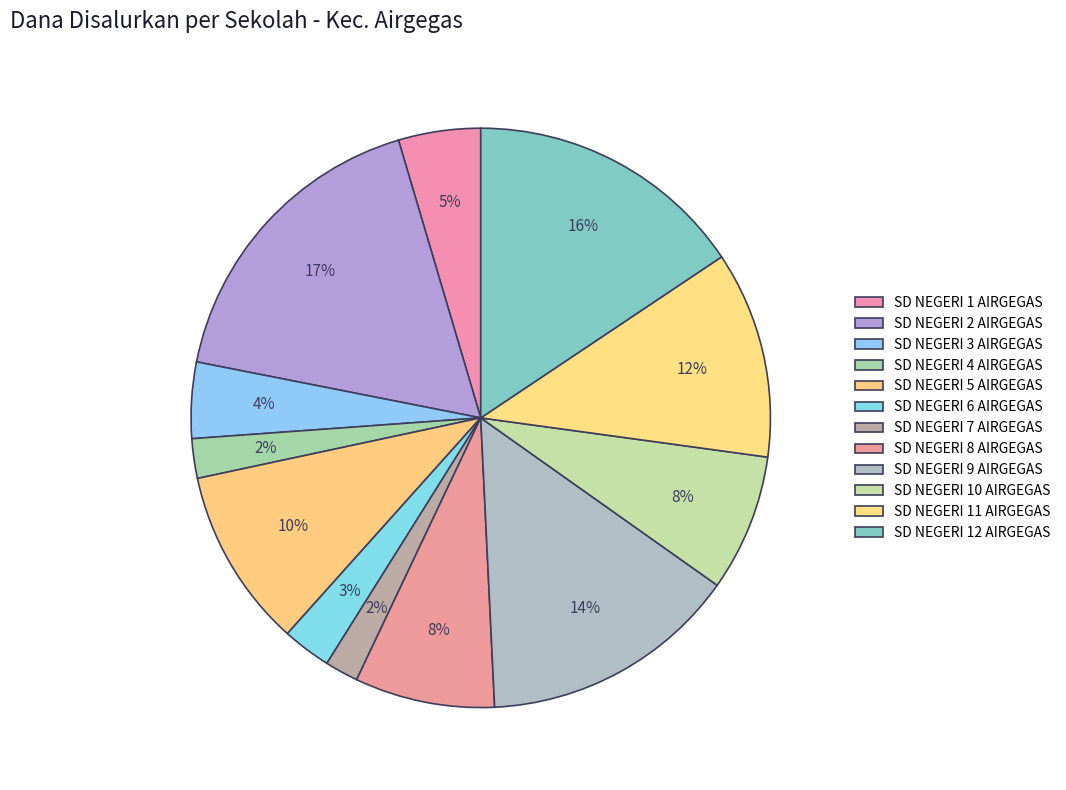

To the nearest percent, what is the difference between the largest and smallest slice percentages?

15%